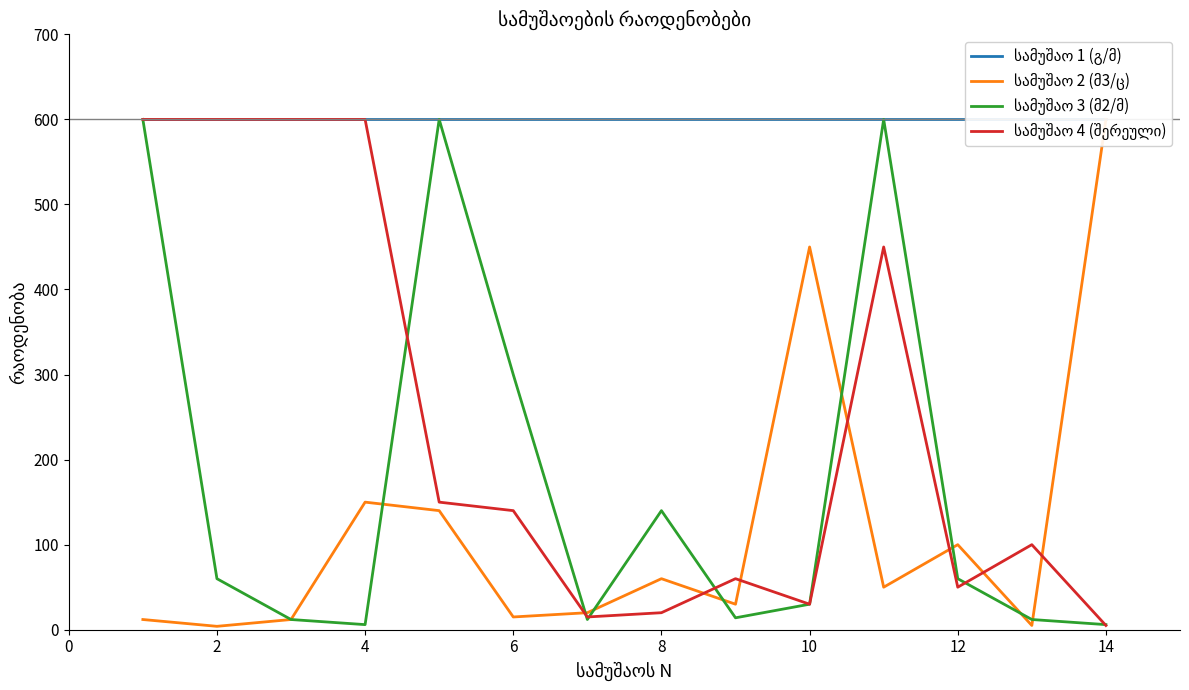

True or false: სამუშაო 3 (მ2/მ) and სამუშაო 1 (გ/მ) cross at least once.

False